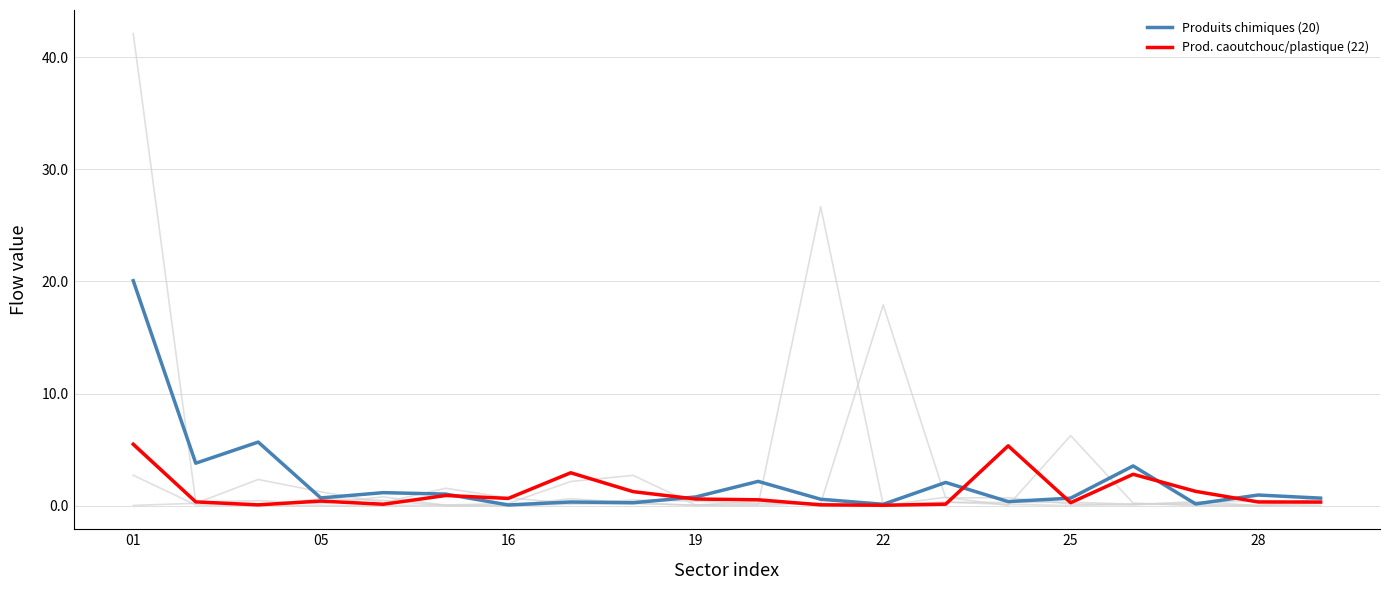

How many lines are shown in the chart?

6